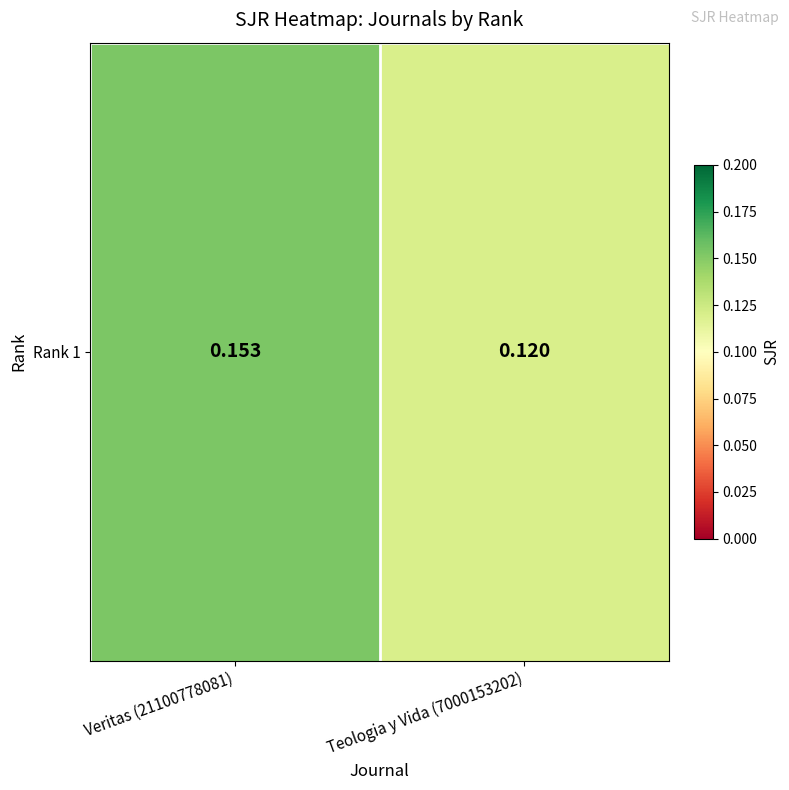

What is the smallest value displayed?

0.1